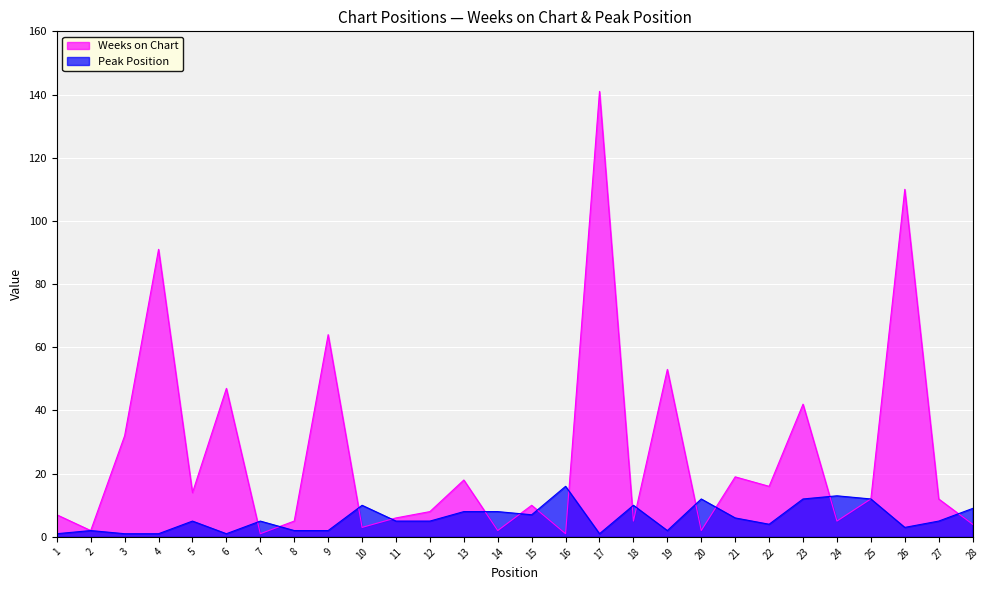

What is the smallest value displayed?

1